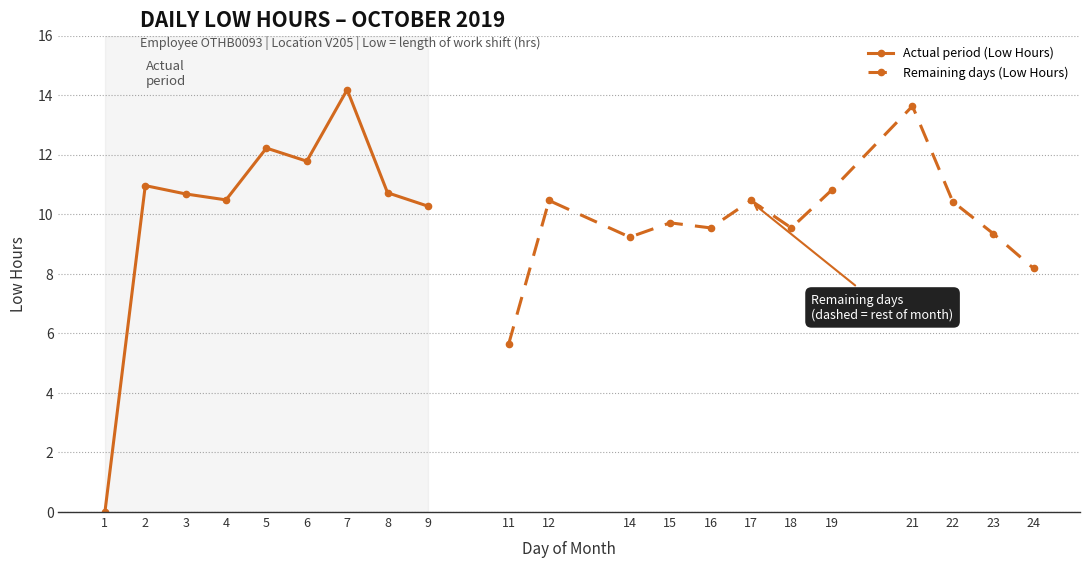

The chart shows a value of 18.5 at 19. True or false?

False